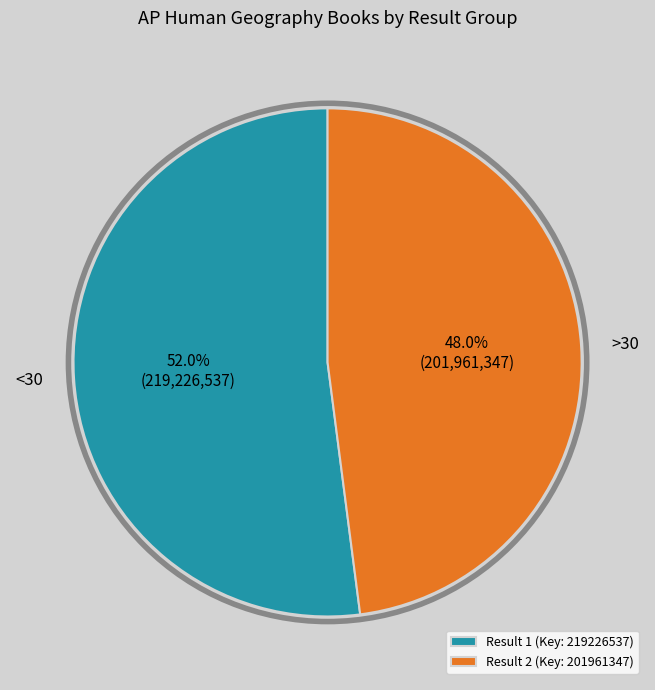

How many slices are in this pie chart?

2